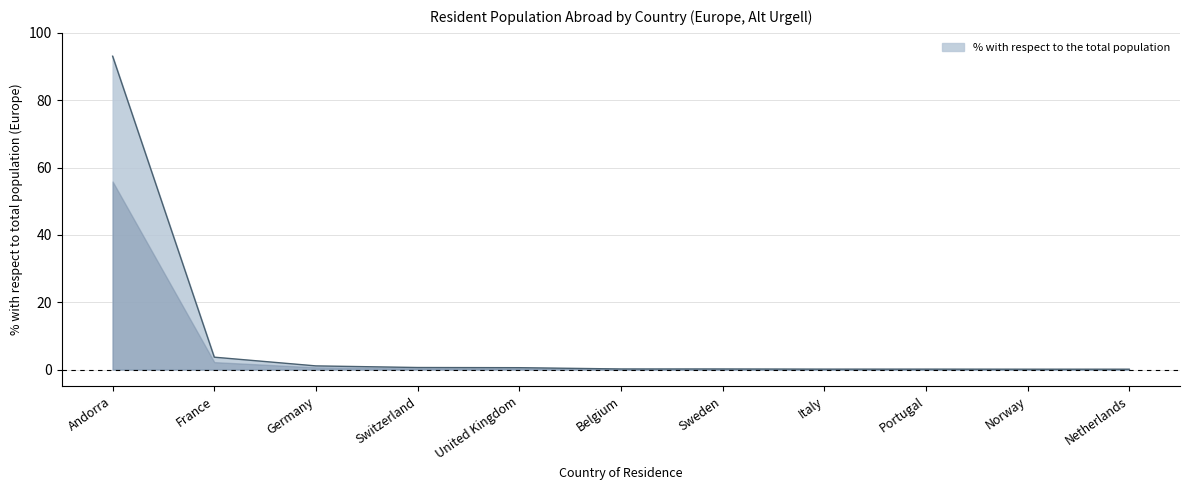

What is the difference between the maximum and minimum values?

93.0